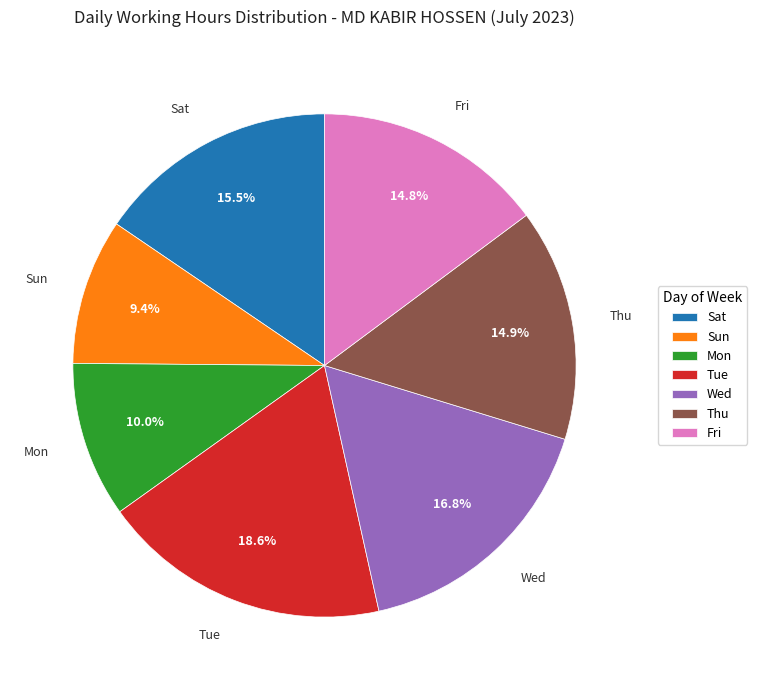

Combined, what portion of the pie is Sat and Mon?

25.5%